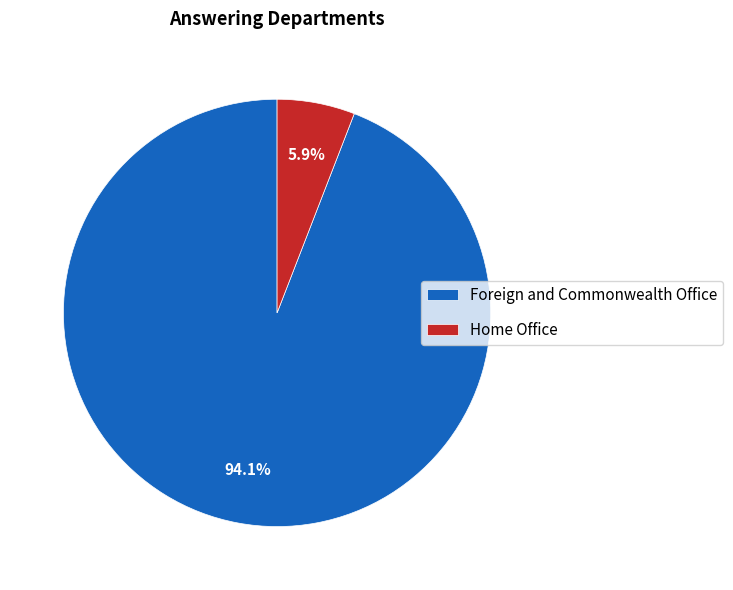

Is there any slice that represents more than half of the pie?

Yes